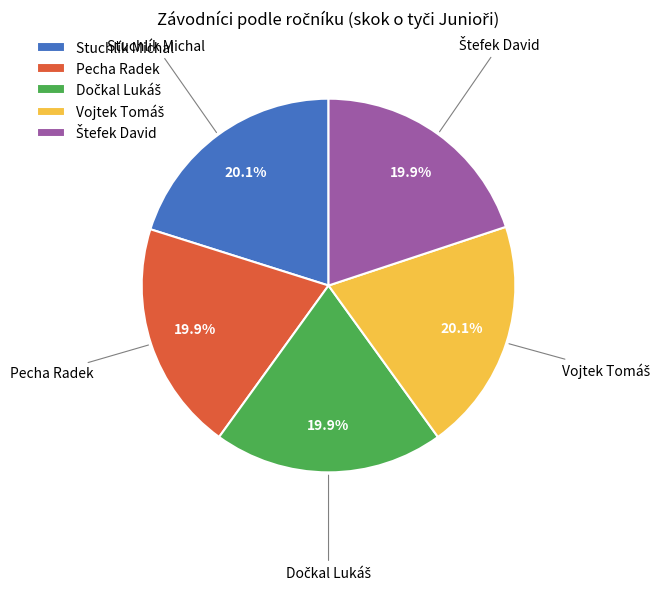

Is there any slice that represents more than half of the pie?

No